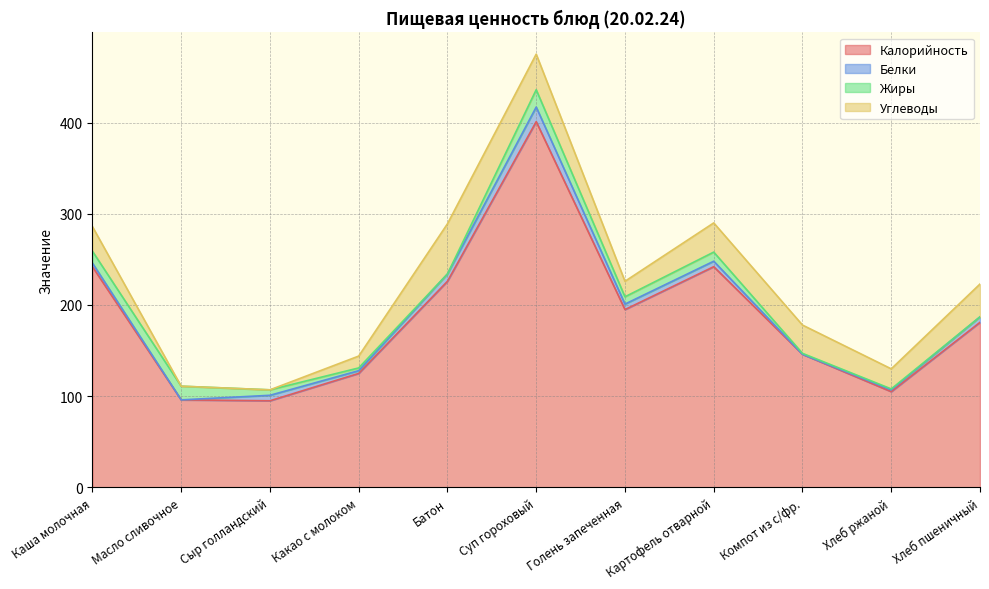

Where do Жиры and Углеводы first cross each other?

Каша молочная and Масло сливочное